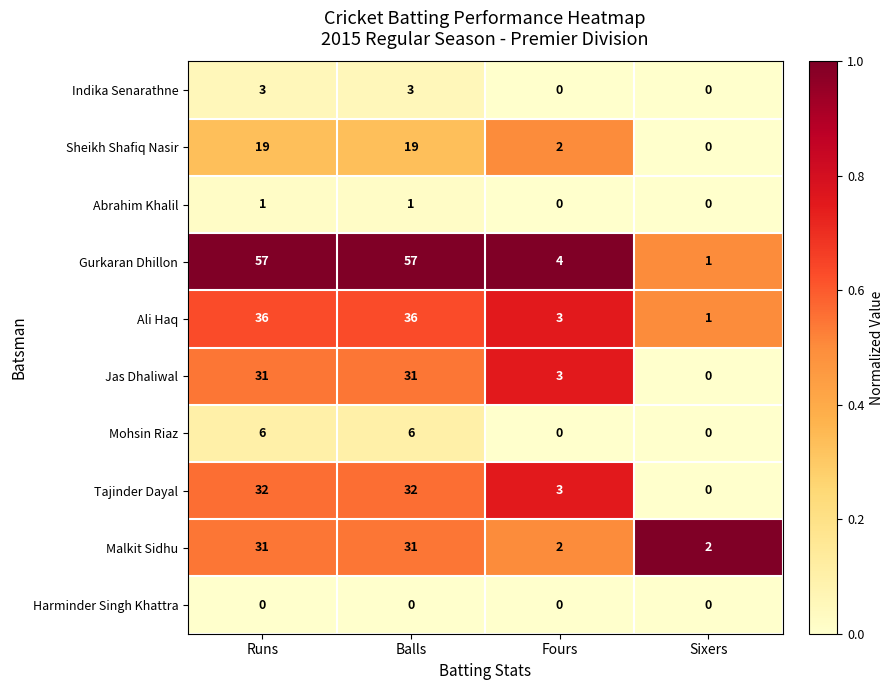

Is the value of Gurkaran Dhillon at Balls greater than the value of Jas Dhaliwal at Runs?

Yes